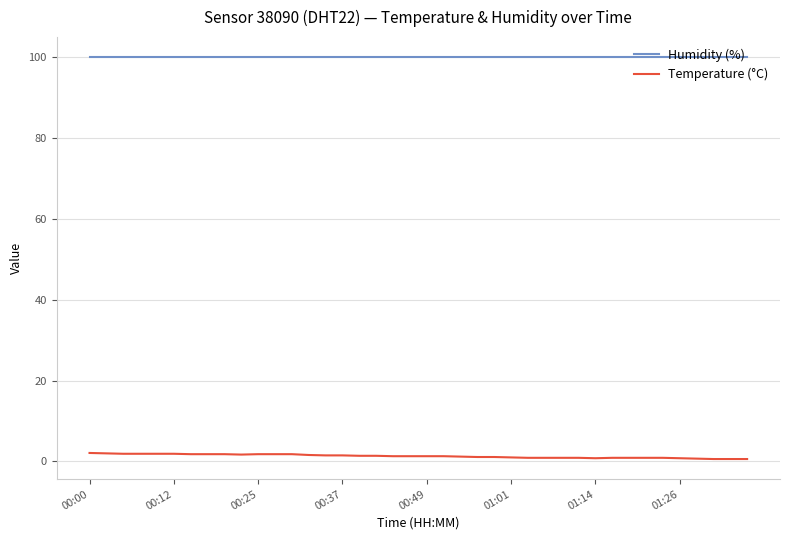

True or false: Temperature (°C) and Humidity (%) cross at least once.

False